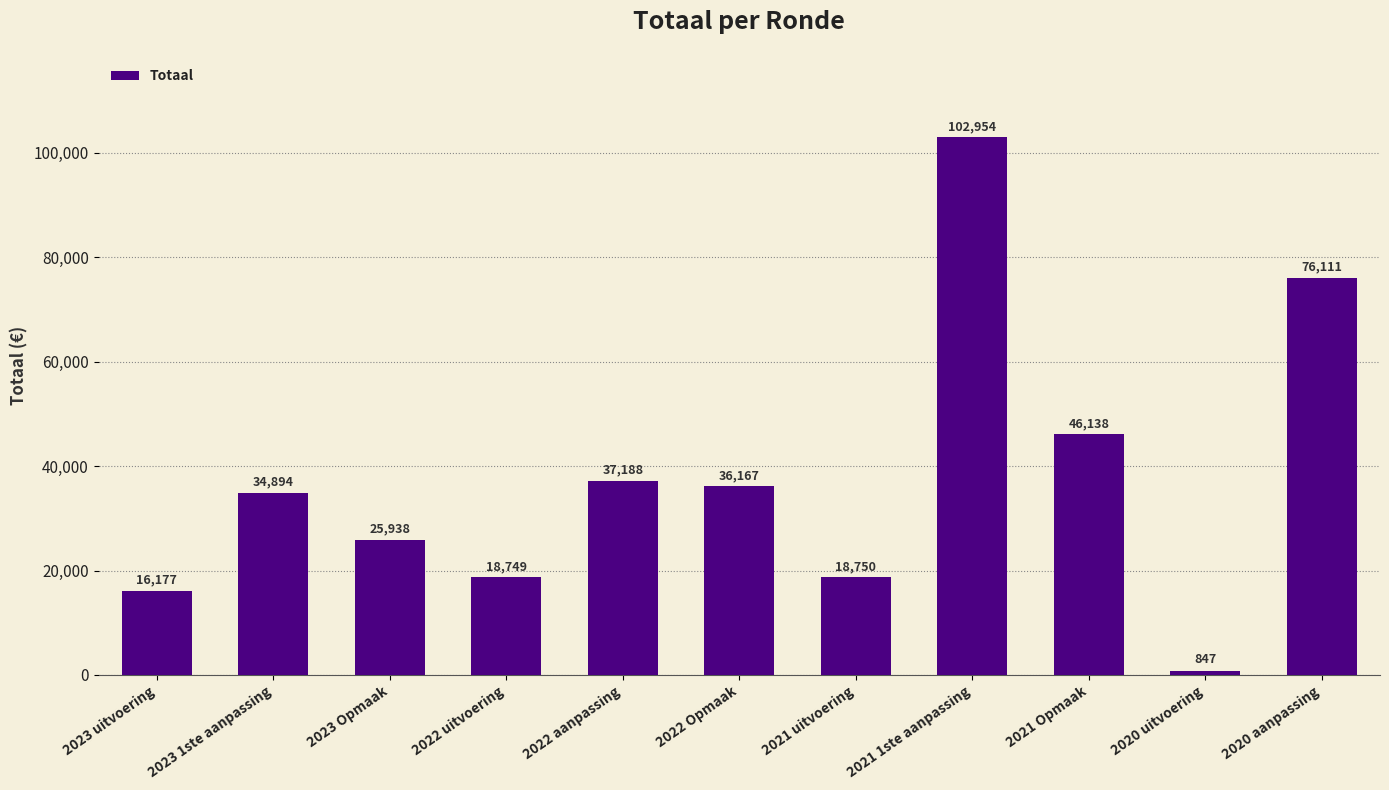

Between 2022 uitvoering and 2022 aanpassing, which is larger?

2022 aanpassing